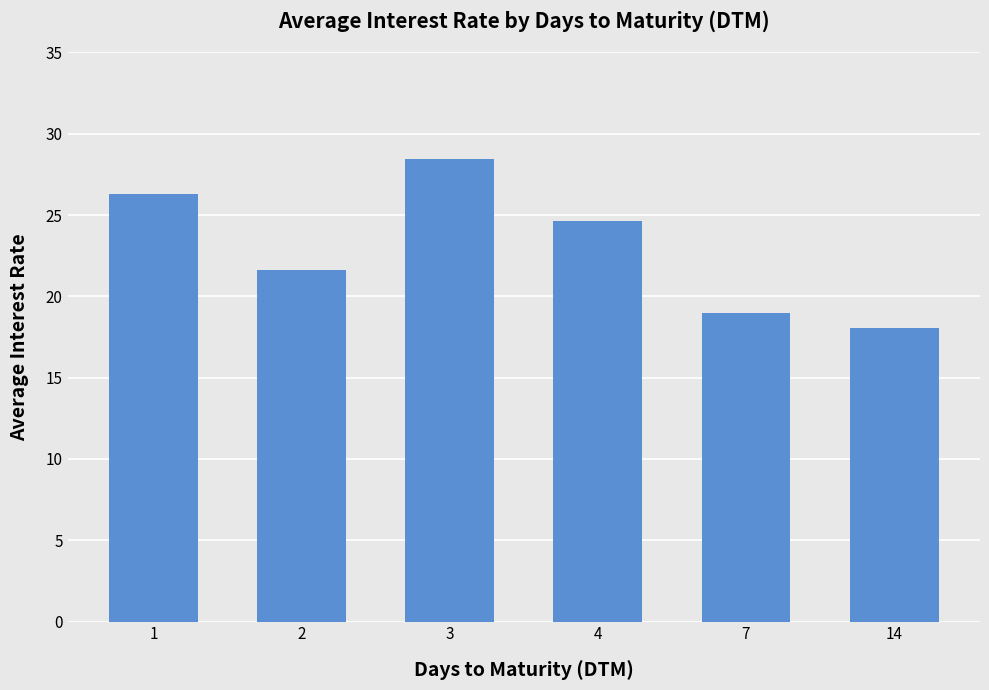

The chart shows a value of 35.4 at 2. True or false?

False